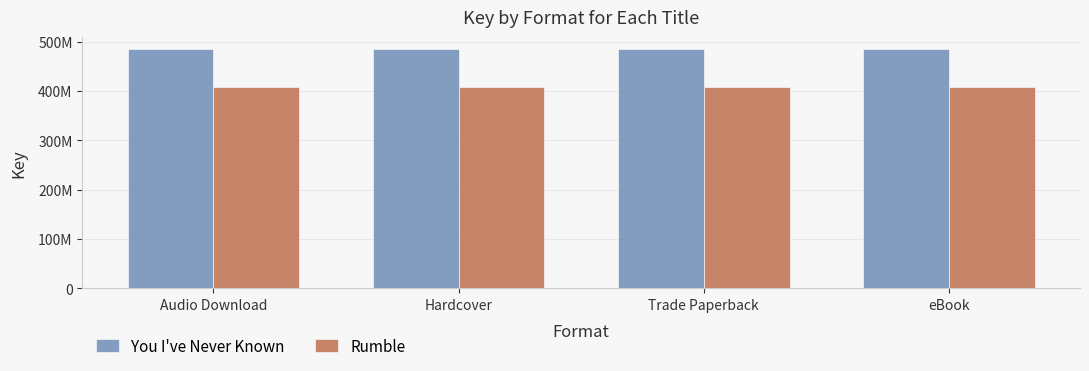

What is the sum of all You I've Never Known values?

1939190832